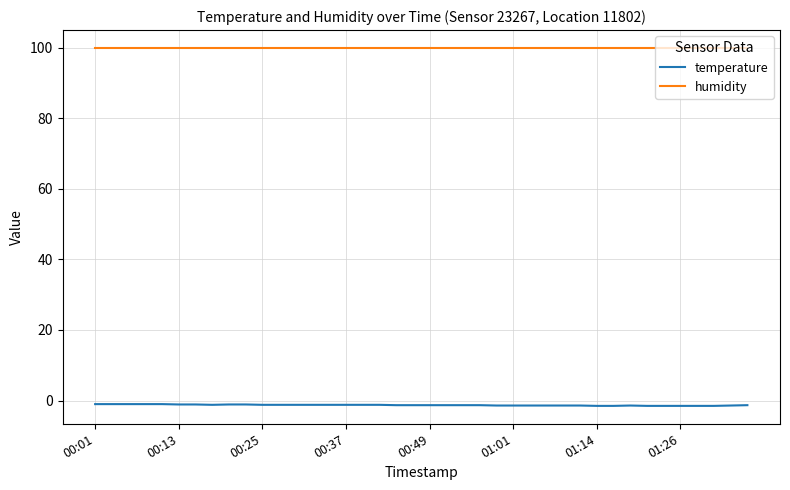

Which series has the widest spread of values?

temperature